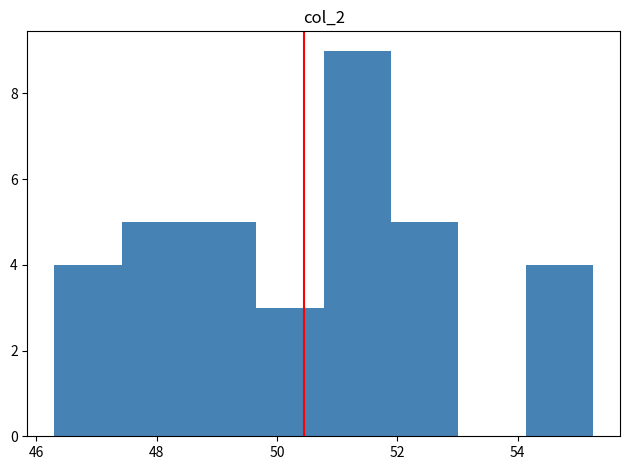

How tall is the bar that spans 50.8 to 51.8 on the x-axis? Neither the bar edges nor the heights are printed on the chart, so give them approximately, as read against the axes.

9